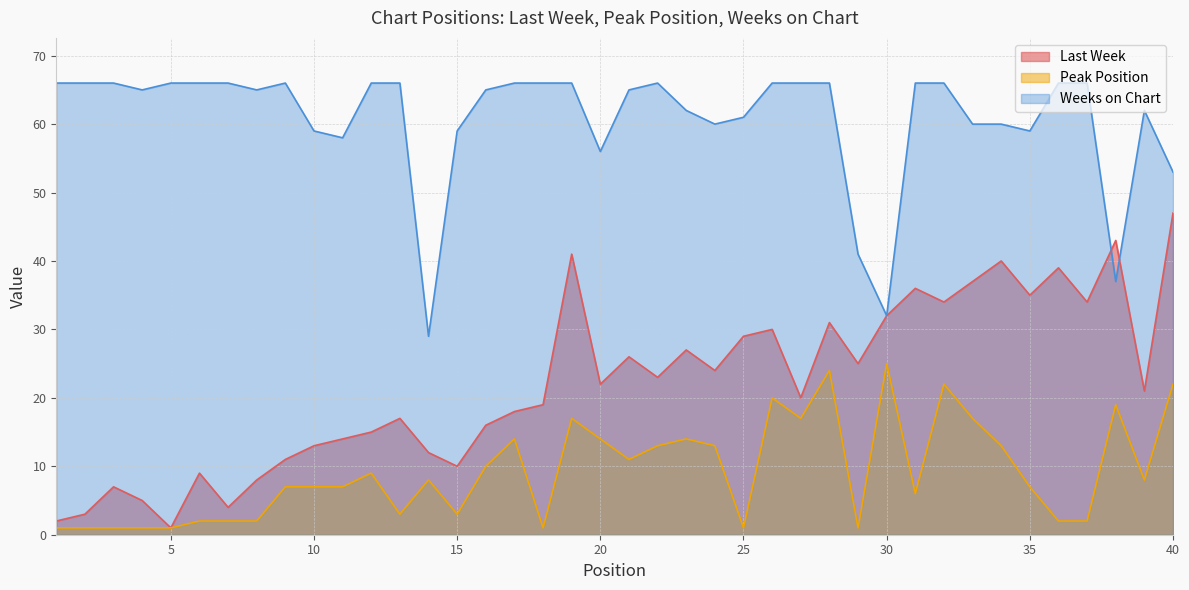

What are all the series names shown in the legend?

Last Week, Peak Position, Weeks on Chart